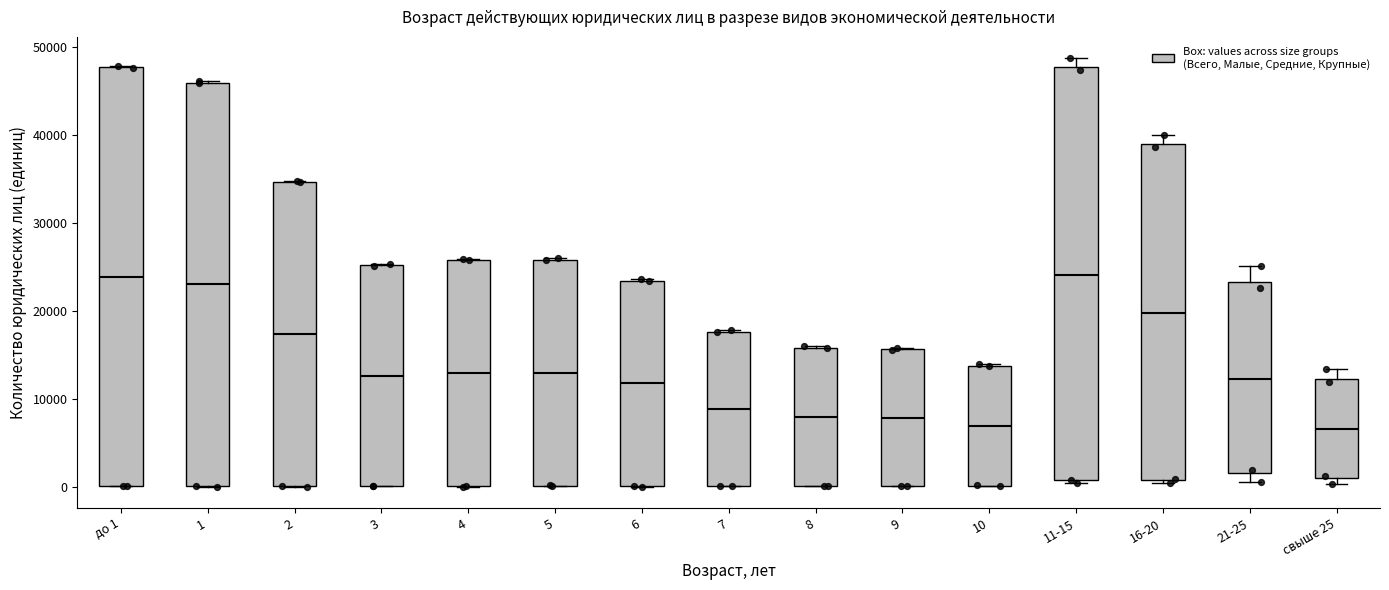

Reading left to right, read every box against the y-axis: the position of its median line, the range the box covers, and the ends of its whiskers. The values are not printed on the chart, so give them approximately, as read against the axis.

до 1: median 24000, box 0 to 48000, whiskers 0 to 48000
1: median 23000, box 0 to 46000, whiskers 0 to 46000
2: median 17000, box 0 to 35000, whiskers 0 to 35000
3: median 13000, box 0 to 25000, whiskers 0 to 25000
4: median 13000, box 0 to 26000, whiskers 0 to 26000
5: median 13000, box 0 to 26000, whiskers 0 to 26000
6: median 12000, box 0 to 23000, whiskers 0 to 24000
7: median 9000, box 0 to 18000, whiskers 0 to 18000
8: median 8000, box 0 to 16000, whiskers 0 to 16000
9: median 8000, box 0 to 16000, whiskers 0 to 16000
10: median 7000, box 0 to 14000, whiskers 0 to 14000
11-15: median 24000, box 1000 to 48000, whiskers 0 to 49000
16-20: median 20000, box 1000 to 39000, whiskers 0 to 40000
21-25: median 12000, box 2000 to 23000, whiskers 1000 to 25000
свыше 25: median 7000, box 1000 to 12000, whiskers 0 to 13000